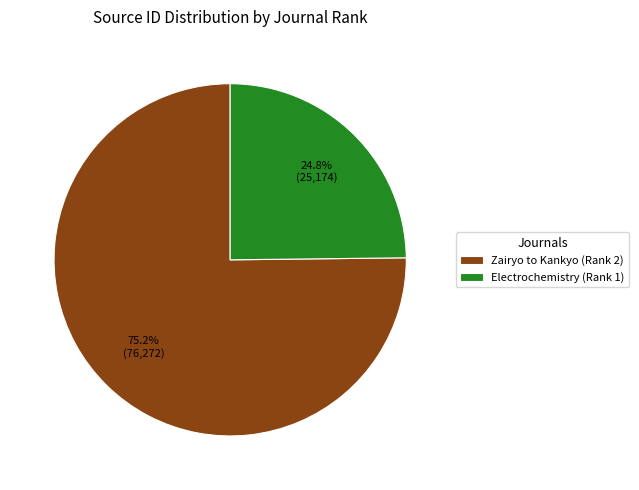

Is the sum of Electrochemistry (Rank 1) and Zairyo to Kankyo (Rank 2) greater than half?

Yes